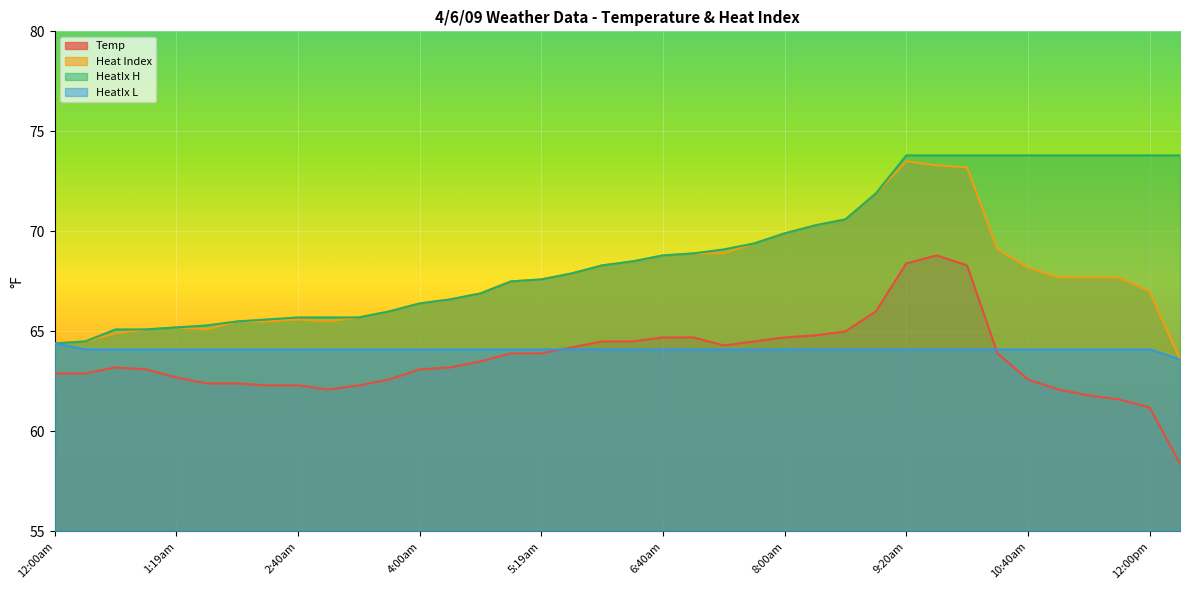

What is the difference between the maximum and minimum values in the HeatIx H series?

9.4